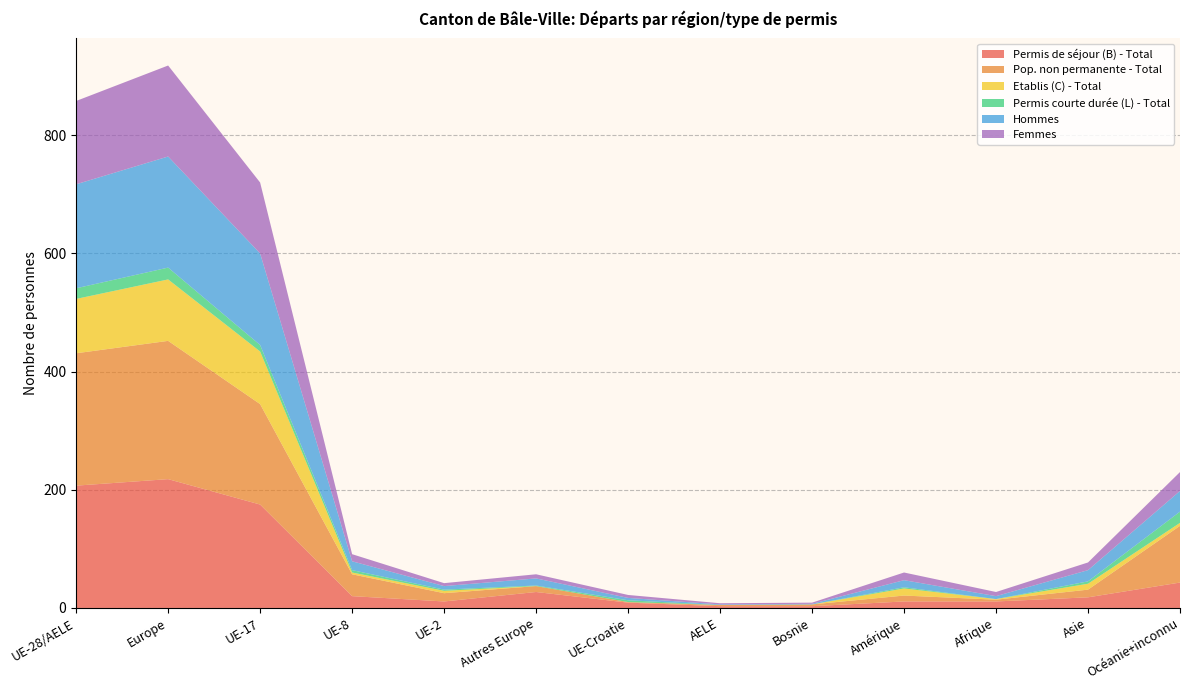

Reading left to right, what are all the values shown in this chart?

Permis de séjour (B) - Total: UE-28/AELE=207	Europe=218	UE-17=175	UE-8=20	UE-2=11	Autres Europe=27	UE-Croatie=9	AELE=3	Bosnie=3	Amérique=11	Afrique=11	Asie=18	Océanie+inconnu=43
Pop. non permanente - Total: UE-28/AELE=224	Europe=234	UE-17=170	UE-8=37	UE-2=14	Autres Europe=10	UE-Croatie=1	AELE=2	Bosnie=3	Amérique=10	Afrique=3	Asie=13	Océanie+inconnu=96
Etablis (C) - Total: UE-28/AELE=92	Europe=104	UE-17=89	UE-8=3	UE-2=4	Autres Europe=0	UE-Croatie=0	AELE=0	Bosnie=0	Amérique=12	Afrique=1	Asie=10	Océanie+inconnu=5
Permis courte durée (L) - Total: UE-28/AELE=18	Europe=20	UE-17=11	UE-8=4	UE-2=2	Autres Europe=1	UE-Croatie=3	AELE=0	Bosnie=0	Amérique=2	Afrique=0	Asie=4	Océanie+inconnu=19
Hommes: UE-28/AELE=176	Europe=188	UE-17=155	UE-8=15	UE-2=6	Autres Europe=12	UE-Croatie=4	AELE=1	Bosnie=1	Amérique=12	Afrique=5	Asie=19	Océanie+inconnu=35
Femmes: UE-28/AELE=141	Europe=154	UE-17=120	UE-8=12	UE-2=5	Autres Europe=7	UE-Croatie=5	AELE=2	Bosnie=2	Amérique=13	Afrique=7	Asie=13	Océanie+inconnu=32